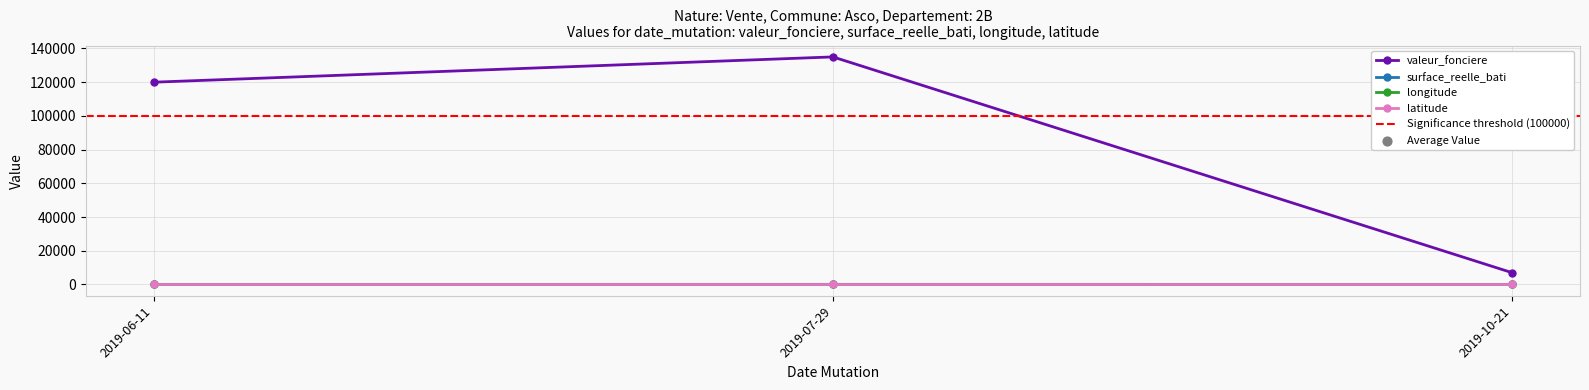

What is the total value across all series at 2019-06-11?

120086.3